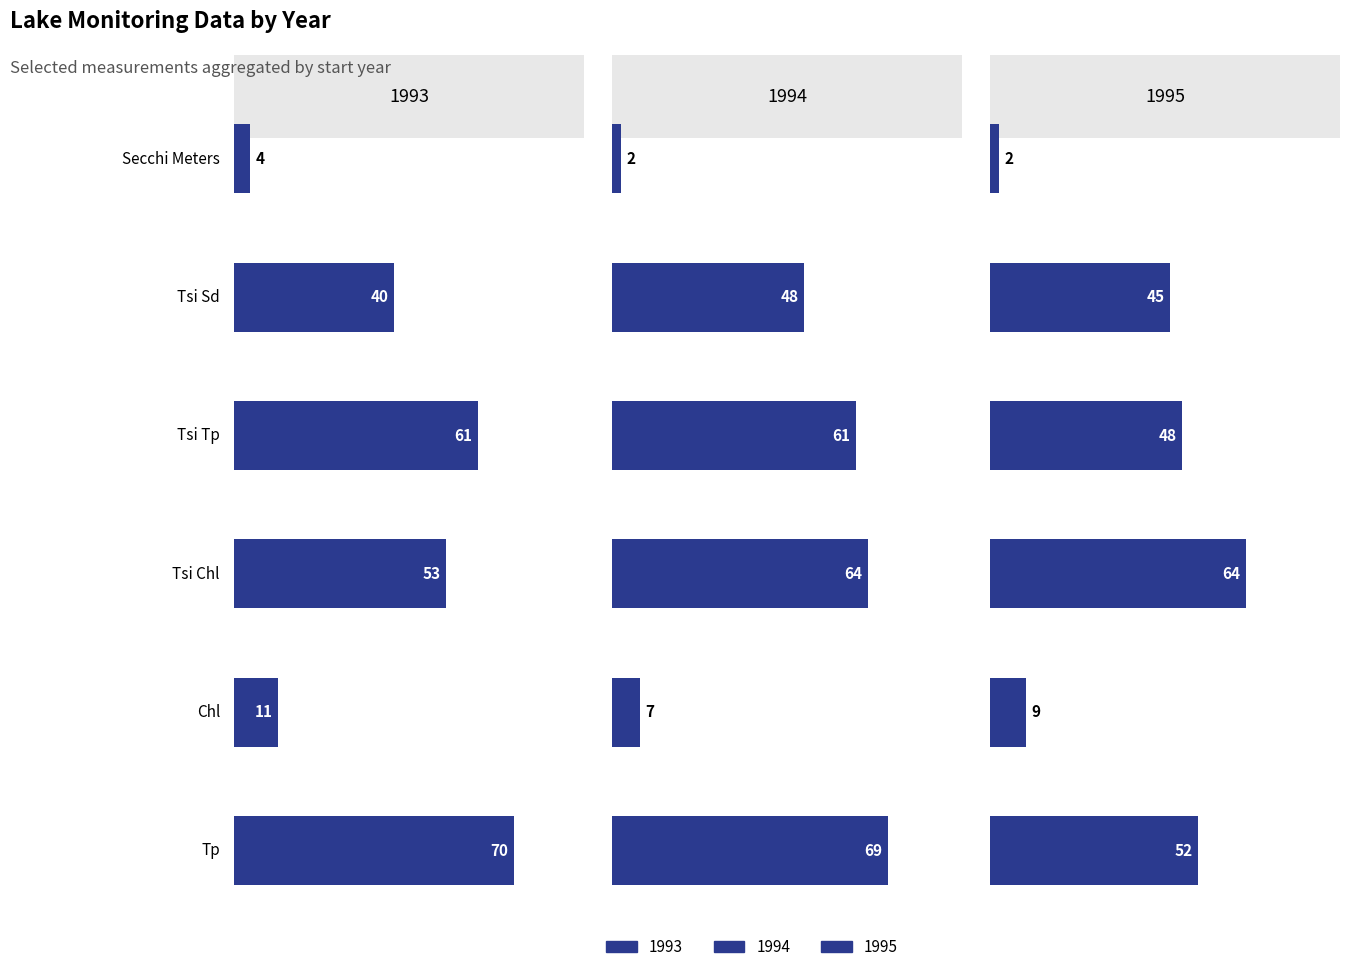

How many categories are shown in the chart?

6